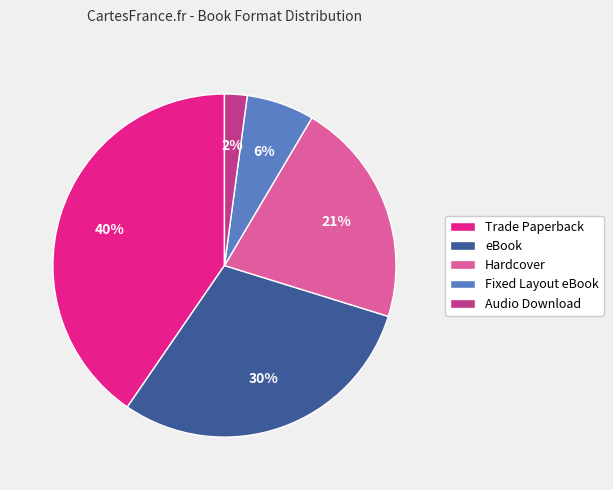

To the nearest percent, what percentage of the pie is Trade Paperback?

40%